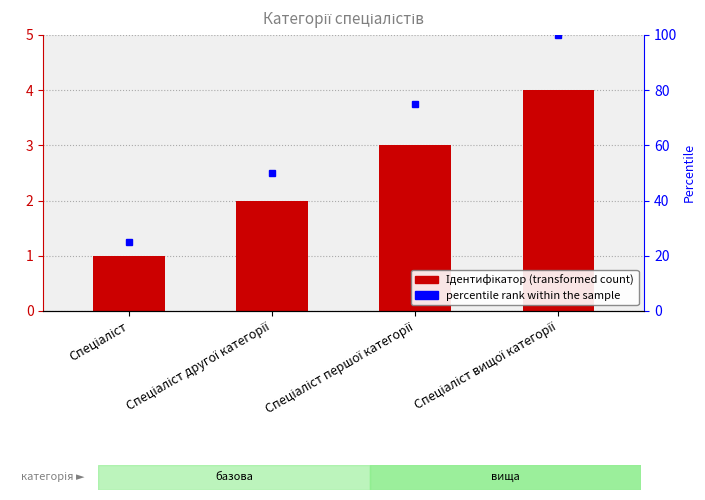

Reading right to left, list all the values displayed in this chart.

4	3	2	1